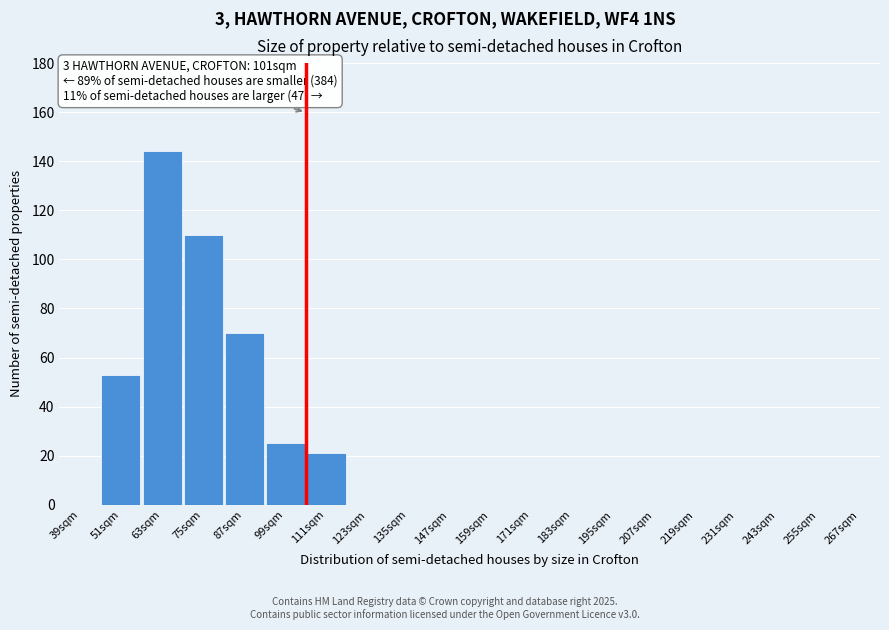

Reading right to left, list all the values displayed in this chart.

267sqm=0	255sqm=0	243sqm=0	231sqm=0	219sqm=0	207sqm=0	195sqm=0	183sqm=0	171sqm=0	159sqm=0	147sqm=0	135sqm=0	123sqm=0	111sqm=21	99sqm=25	87sqm=70	75sqm=110	63sqm=144	51sqm=53	39sqm=0